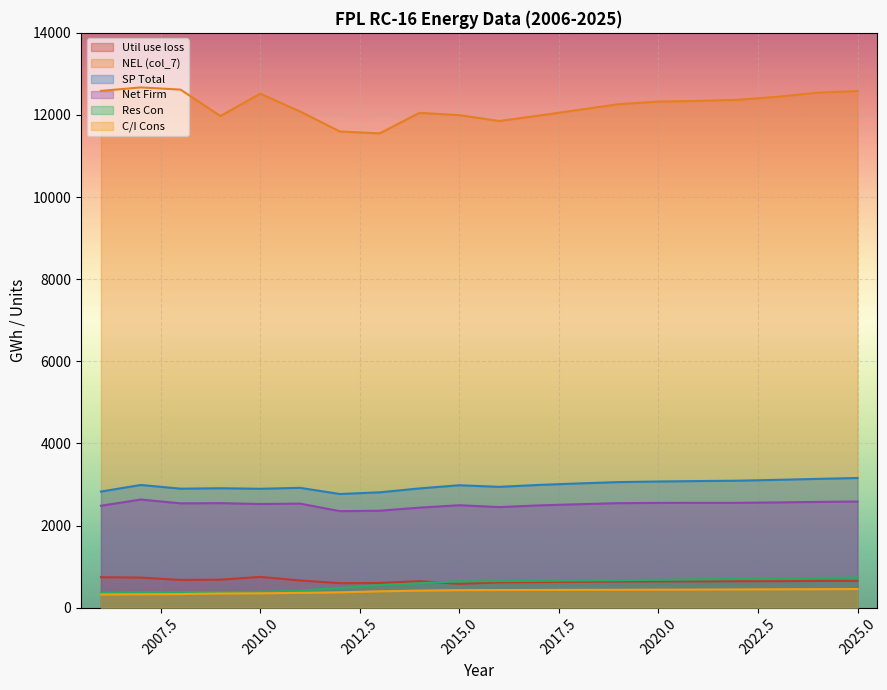

Does the chart display data point markers on the line(s)?

No